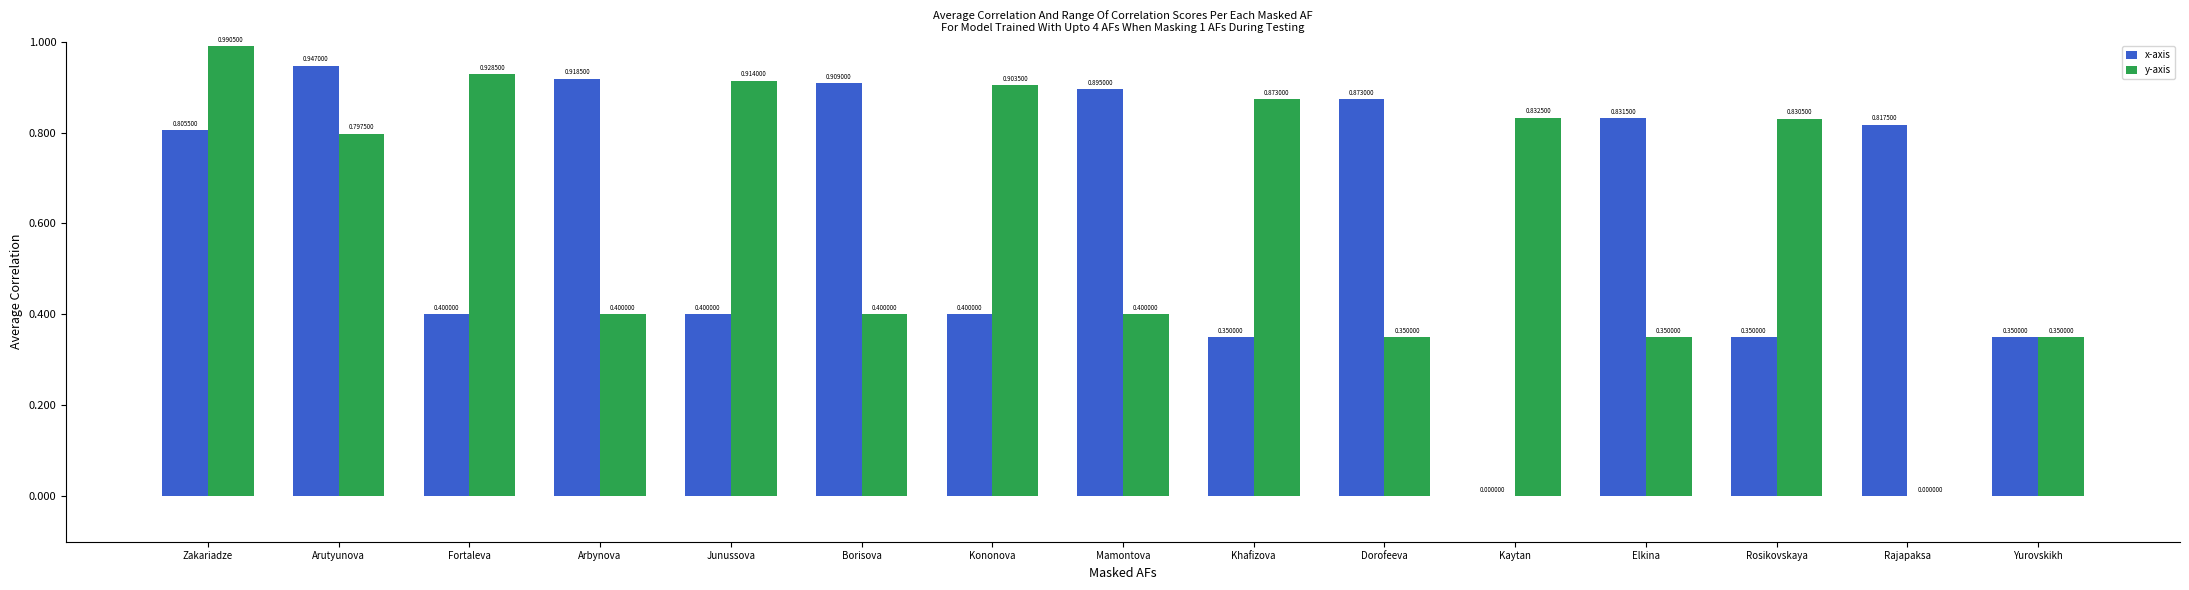

Between Kaytan and Rajapaksa, which series saw the biggest shift?

y-axis